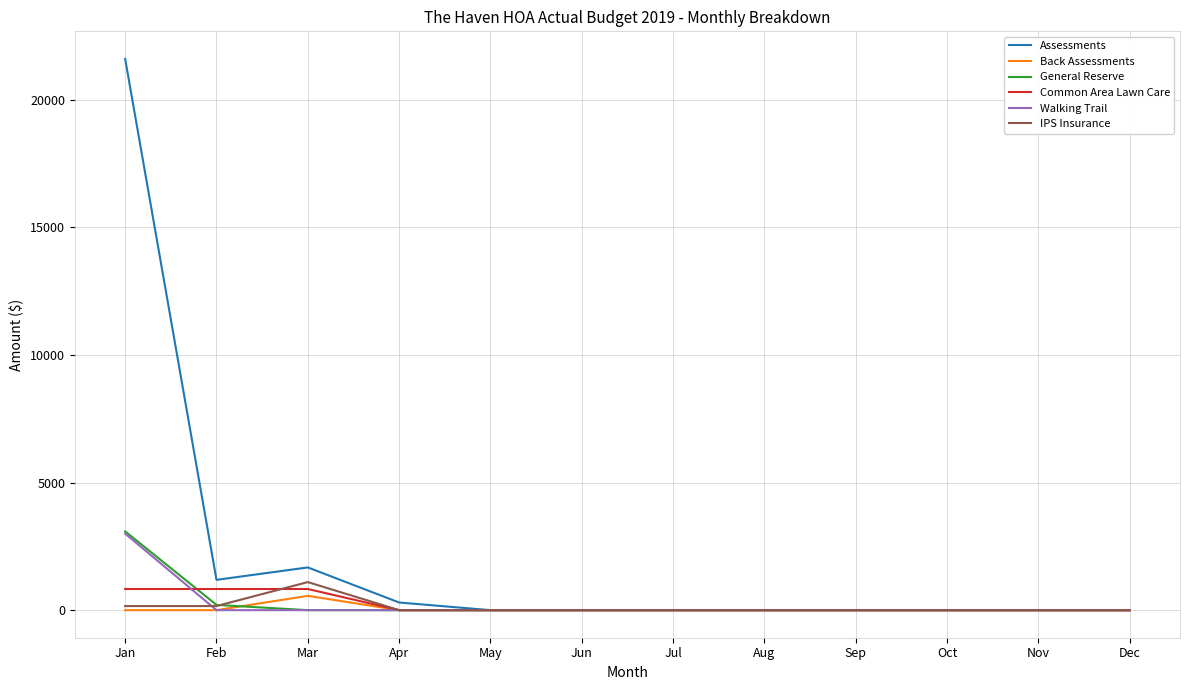

Reading left to right, extract all data points from this chart.

Assessments: 21609.0	1188.0	1675.0	300.0	0.0	0.0	0.0	0.0	0.0	0.0	0.0	0.0
Back Assessments: 0.0	0.0	561.0	0.0	0.0	0.0	0.0	0.0	0.0	0.0	0.0	0.0
General Reserve: 3088.4	206.0	0.0	0.0	0.0	0.0	0.0	0.0	0.0	0.0	0.0	0.0
Common Area Lawn Care: 829.0	829.0	829.0	0.0	0.0	0.0	0.0	0.0	0.0	0.0	0.0	0.0
Walking Trail: 3000.0	0.0	0.0	0.0	0.0	0.0	0.0	0.0	0.0	0.0	0.0	0.0
IPS Insurance: 160.6	160.6	1100.1	0.0	0.0	0.0	0.0	0.0	0.0	0.0	0.0	0.0